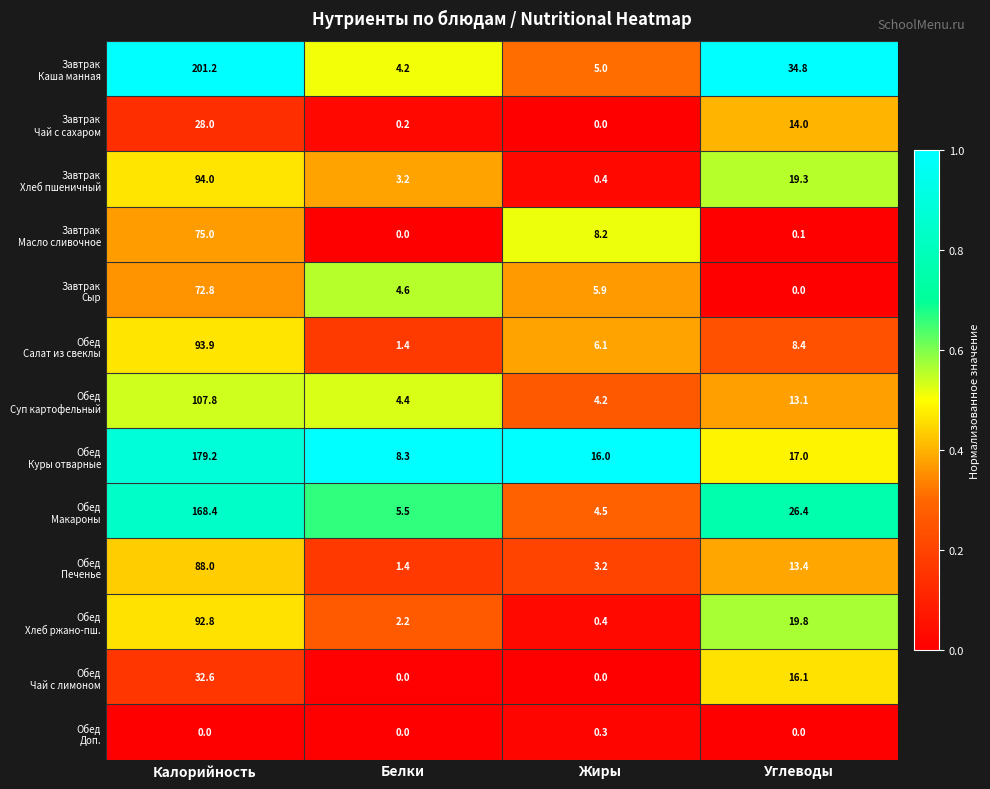

What is the spread (max minus min) of values at Жиры?

16.0